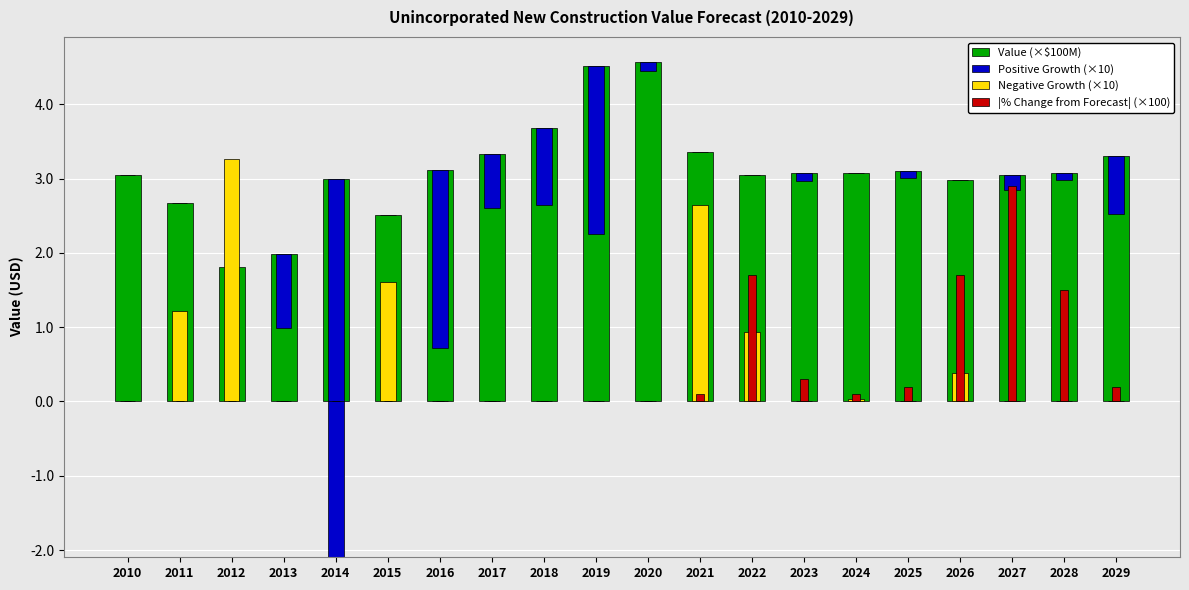

What is the value of the Positive Growth (×10) bar at the 16th from the left?

0.1